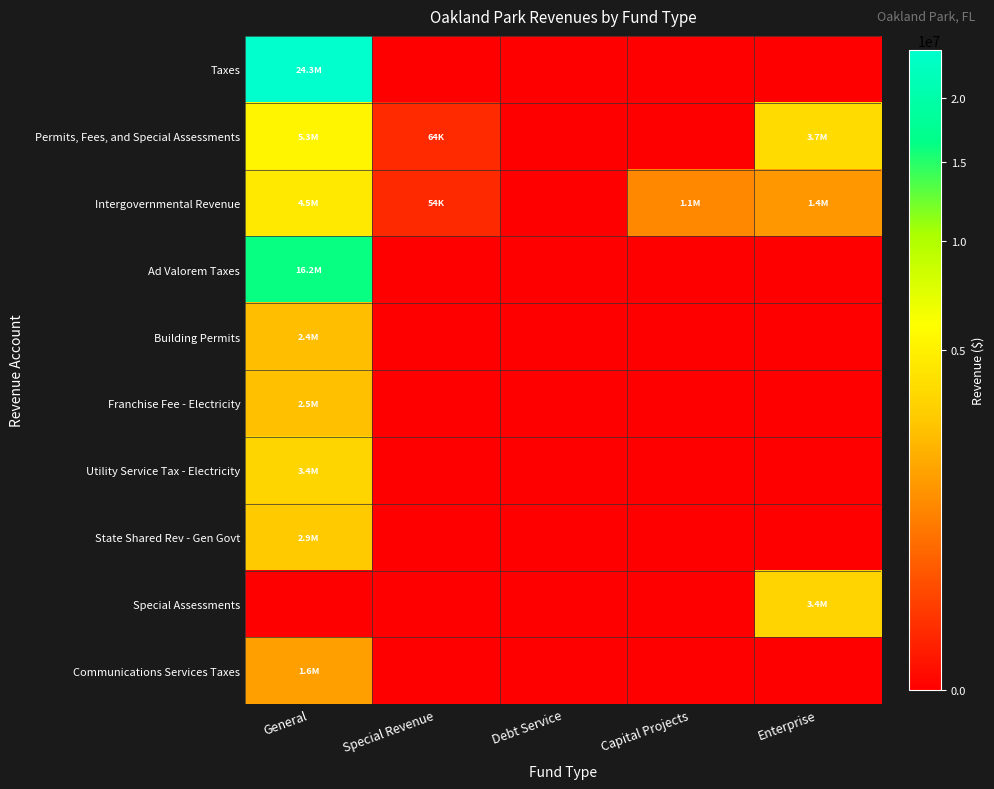

At how many categories does at least one series exceed 8627783?

1